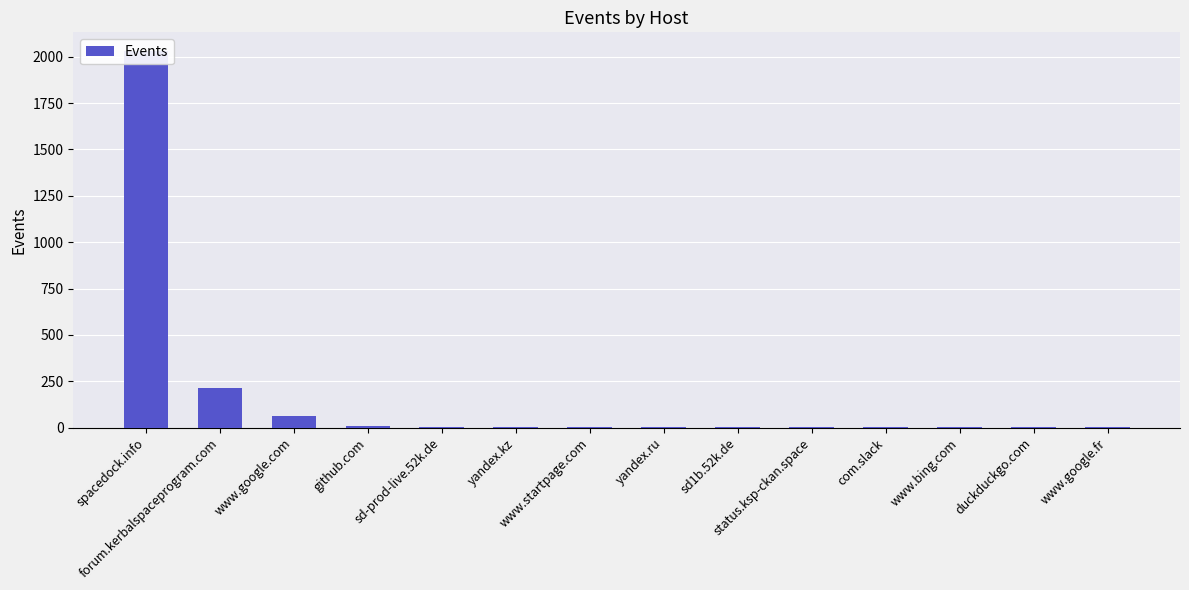

How many values are below 2?

5